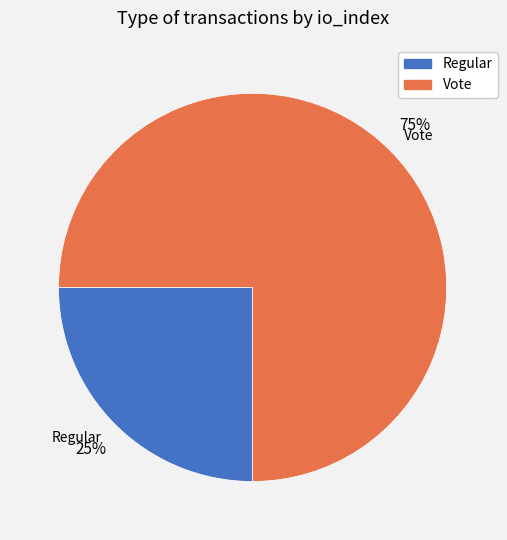

True or false: Regular accounts for 25% of the total.

True